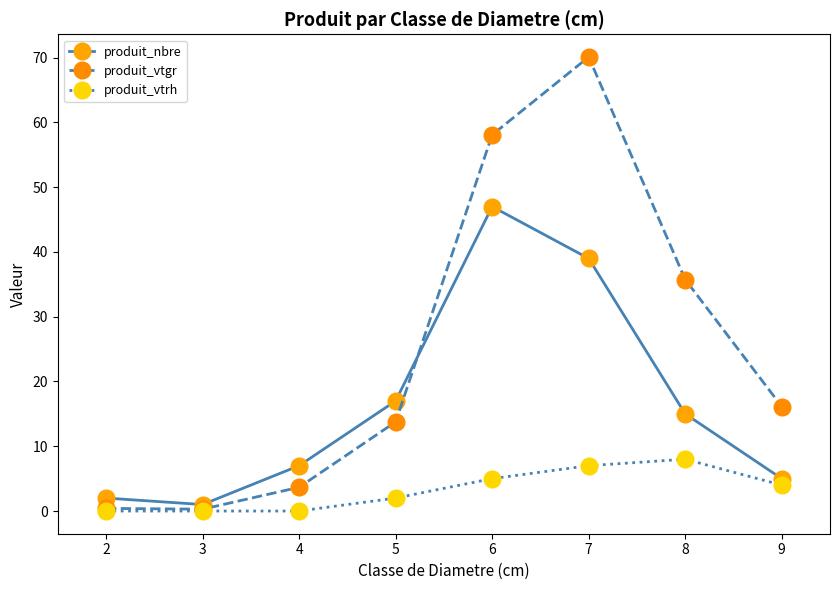

True or false: produit_vtgr has a value of 0.3 at 3.

True